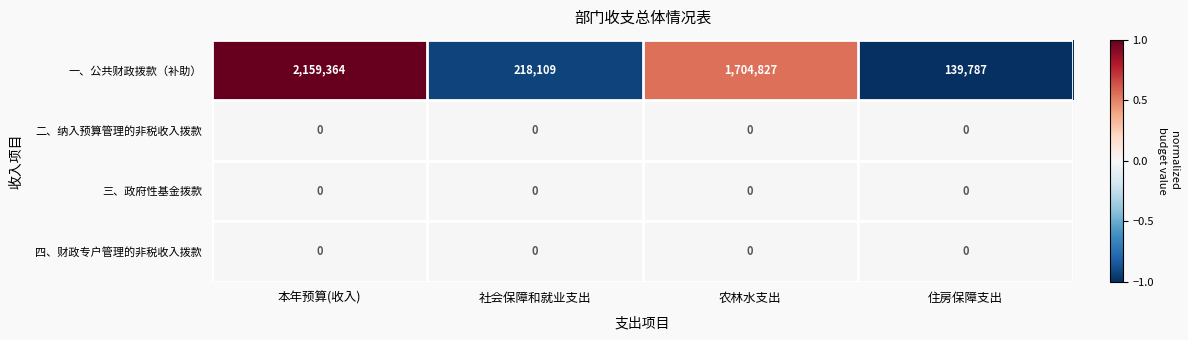

What is the total value across all series at 本年预算(收入)?

2159364